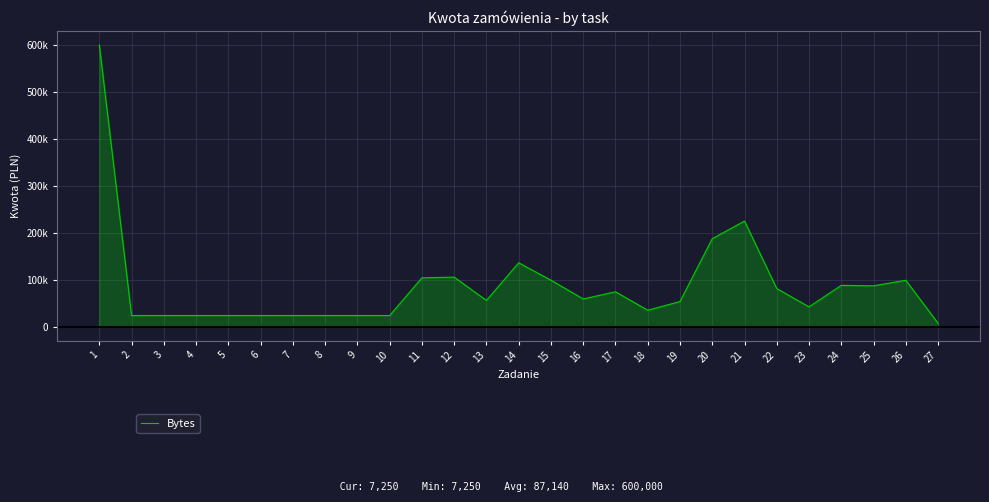

True or false: the data shows 35000.0 at 18.

True